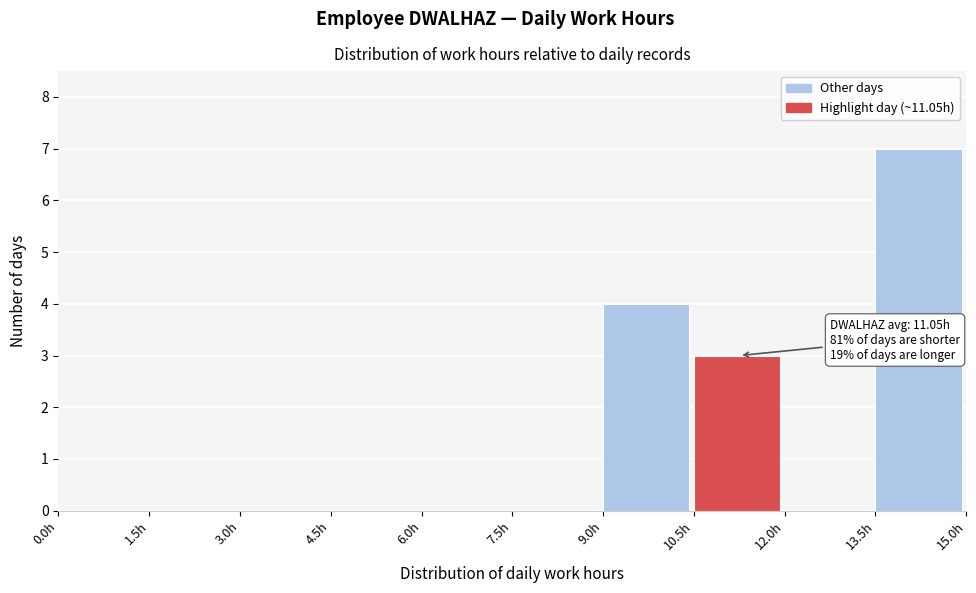

Over which range of the x-axis is the bar tallest?

13.5 to 15.0